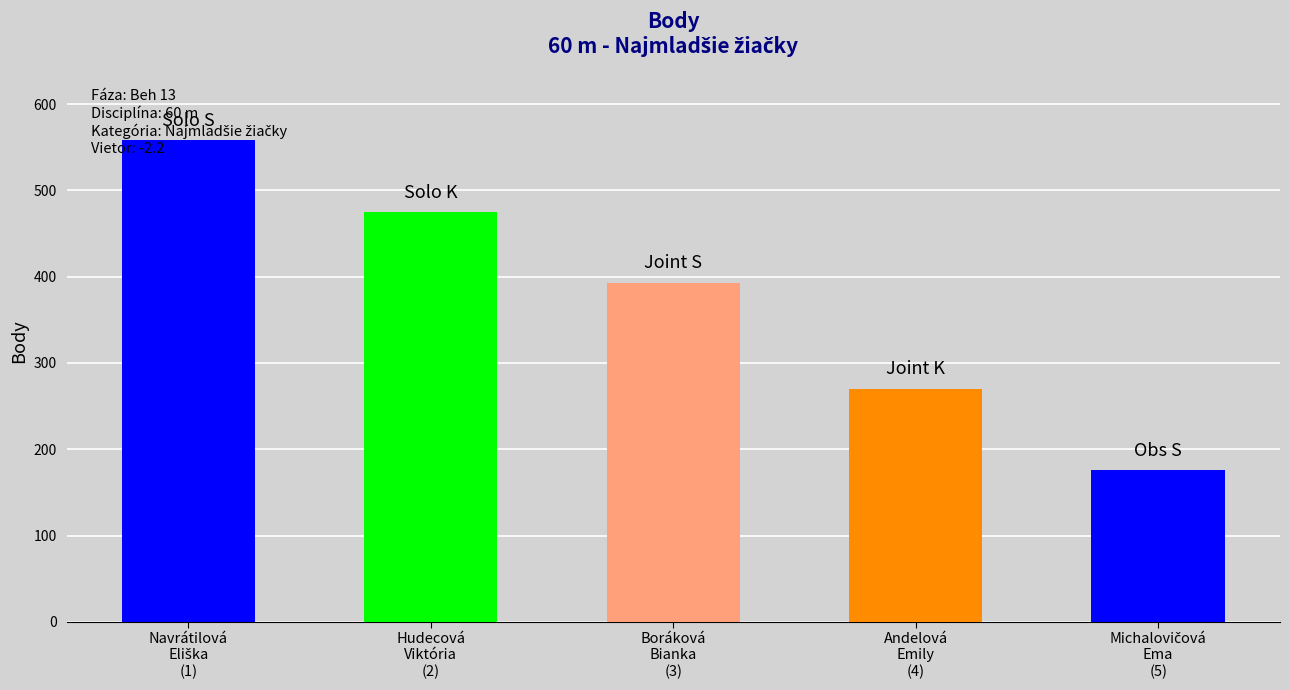

What is the maximum value shown in the chart?

558